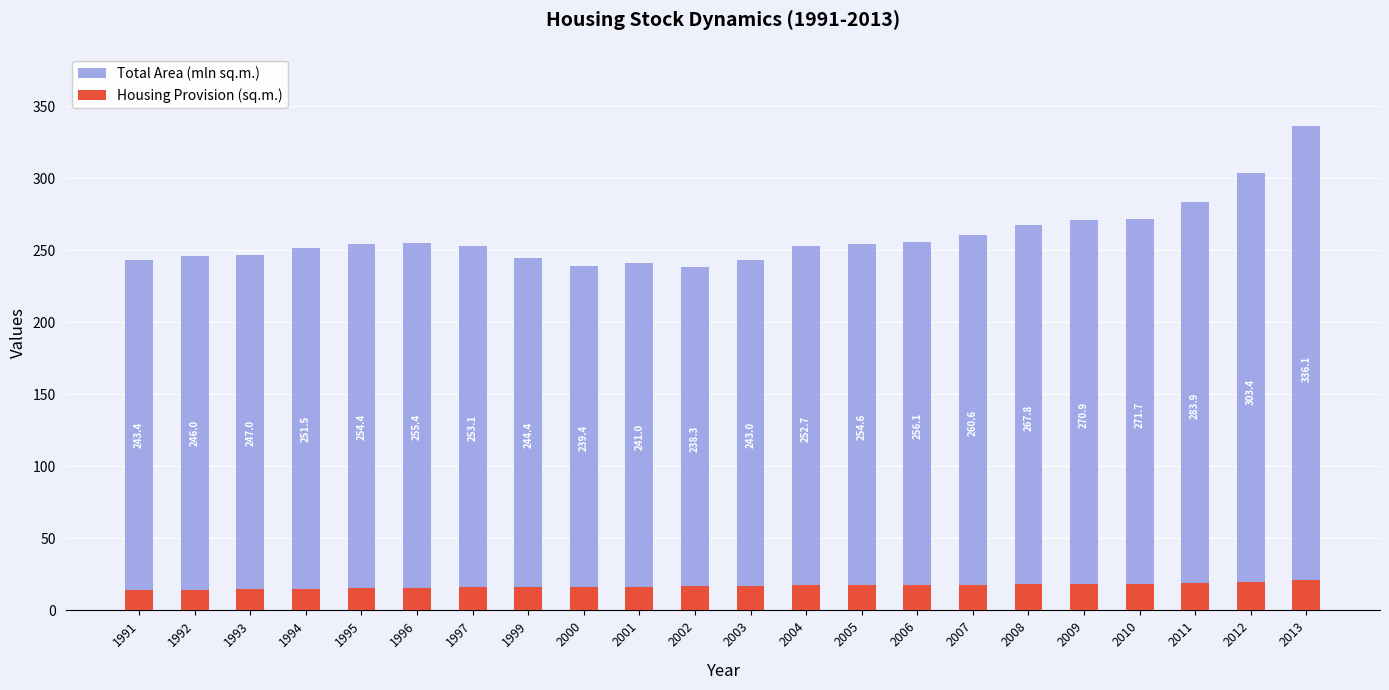

How many values in the Housing Provision (sq.m.) series are below 17?

11